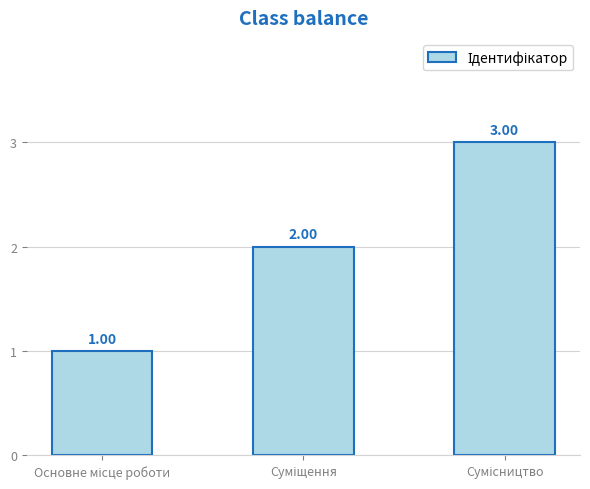

Where is the data nearest to the value 2?

Суміщення